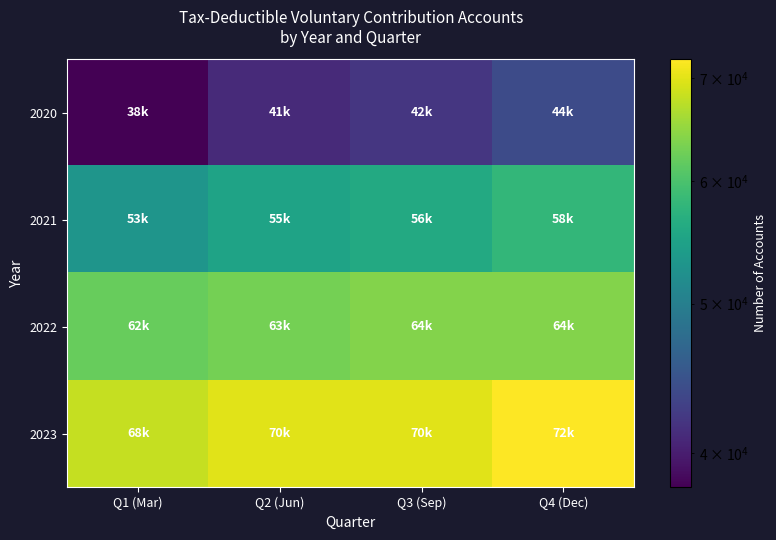

At how many categories does at least one series exceed 69477?

3